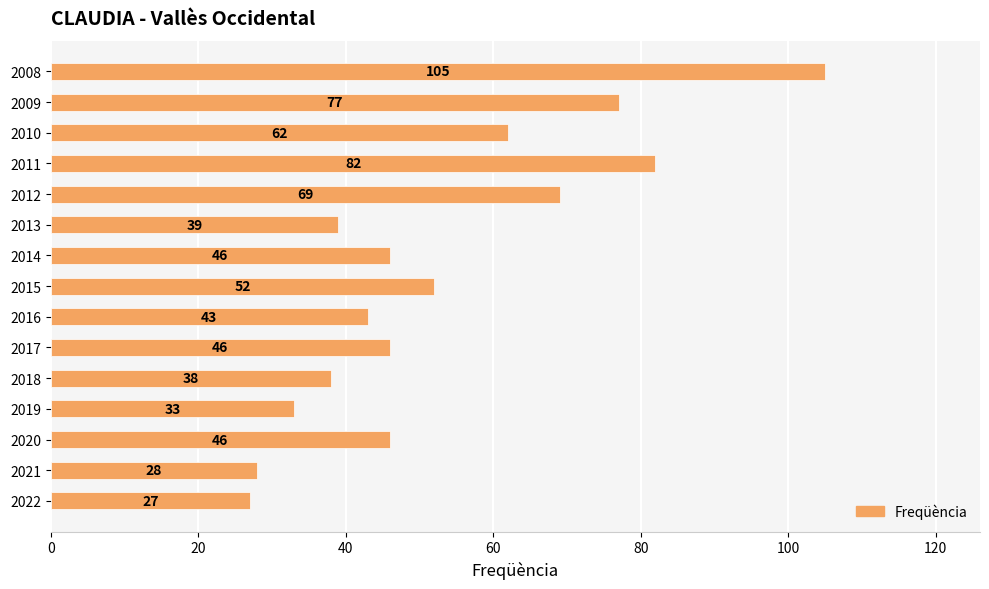

At which label is the value closest to 66?

2012